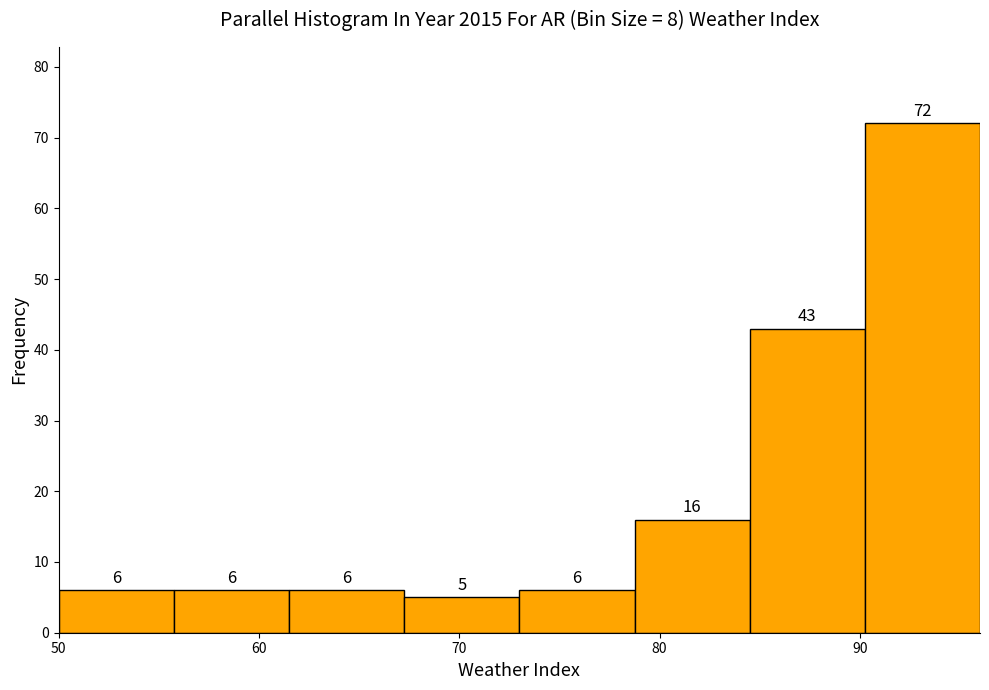

Reading left to right, transcribe this chart: for each bar, give the range it covers on the x-axis and its height. The bar edges are not printed on the chart, so give them approximately, as read against the axis.

50 to 56: 6
56 to 62: 6
62 to 67: 6
67 to 73: 5
73 to 79: 6
79 to 85: 16
85 to 90: 43
90 to 96: 72